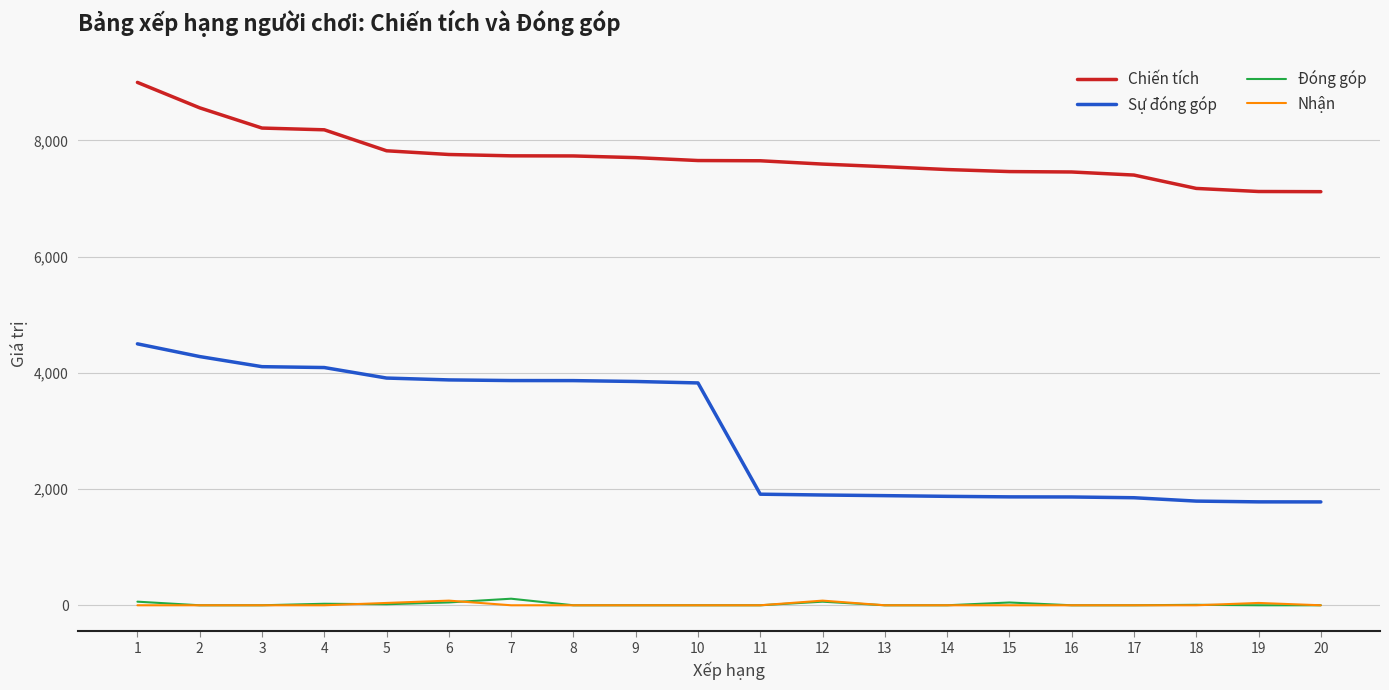

Which series has the largest range (max minus min)?

Sự đóng góp